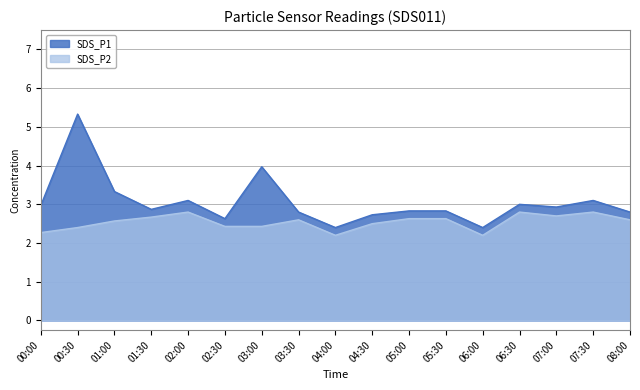

What is the spread (max minus min) of values at 03:30?

0.2